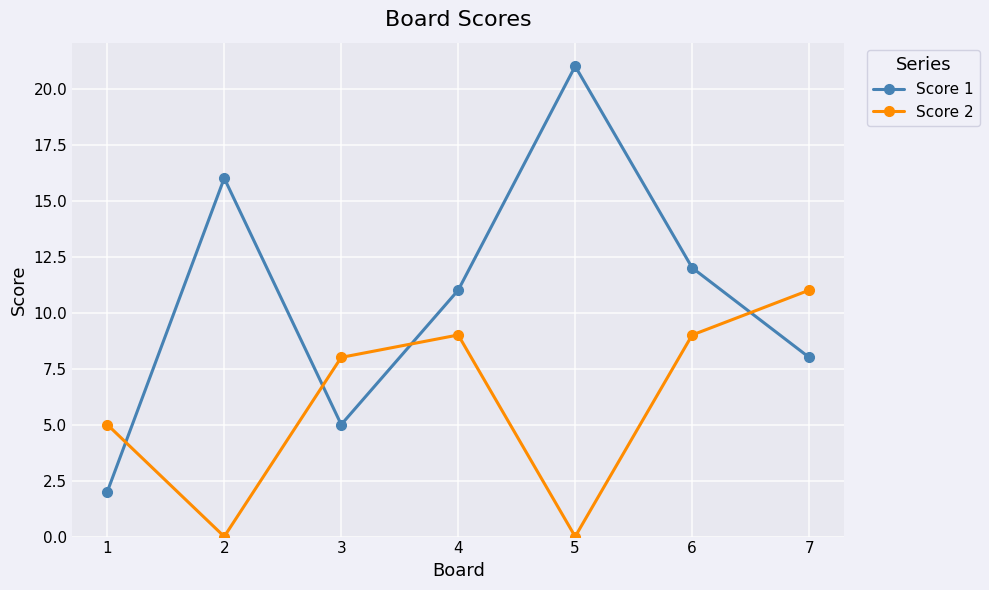

What is the sum of all Score 2 values?

42